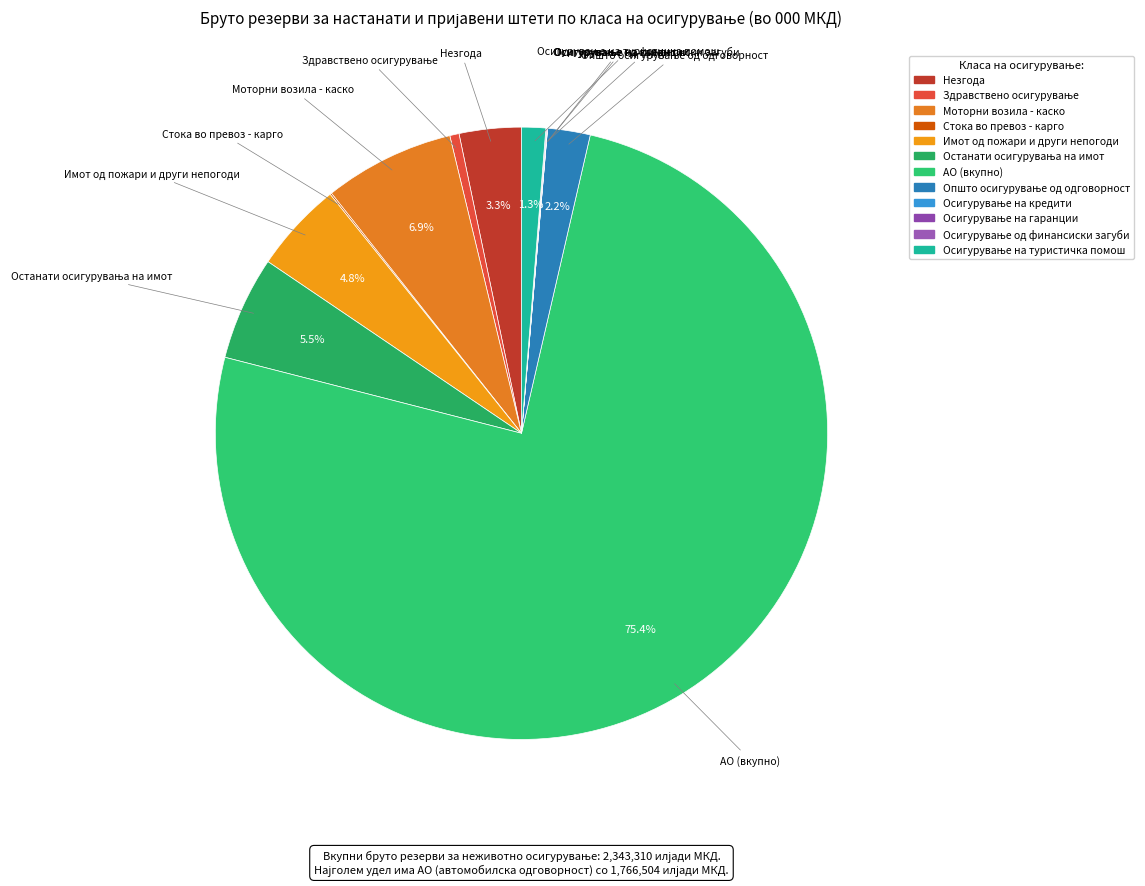

Which slice is the largest?

АО (вкупно)